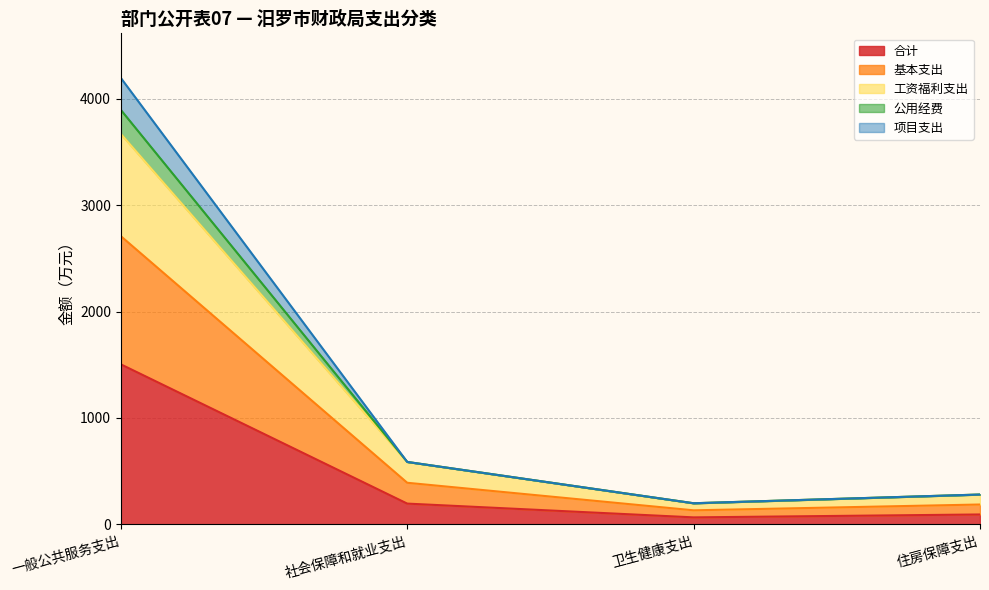

Does the chart have visible grid lines?

Yes